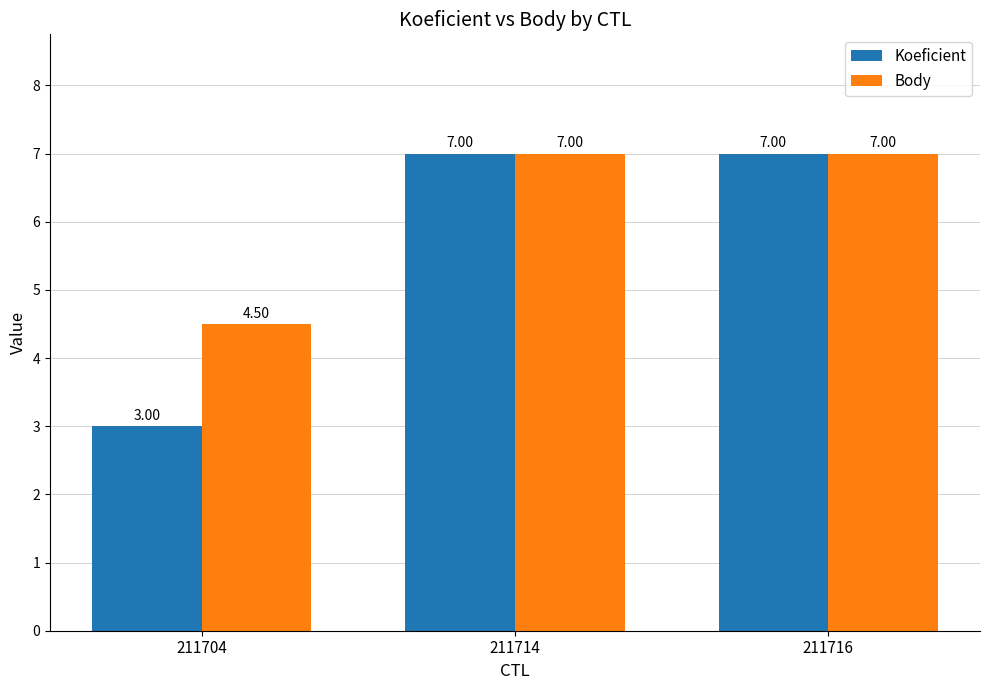

How many data points does each series have?

3